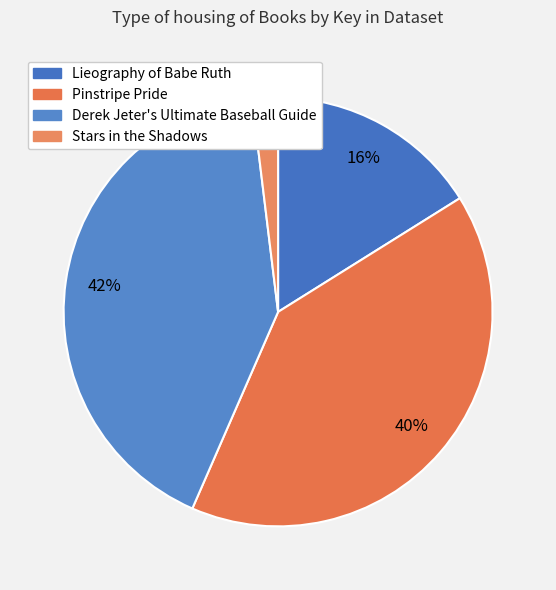

Count the number of slices in the pie.

4